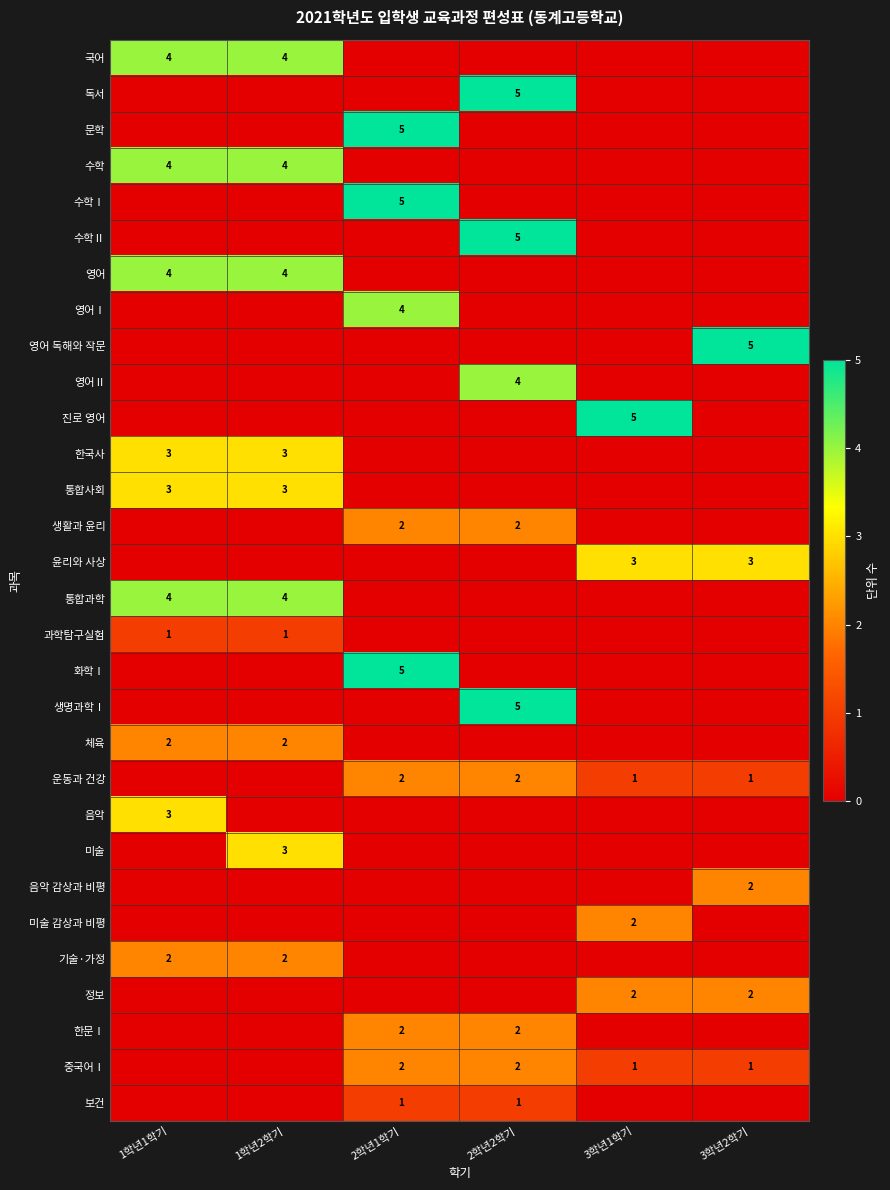

What is the spread (max minus min) of values at 2학년2학기?

5